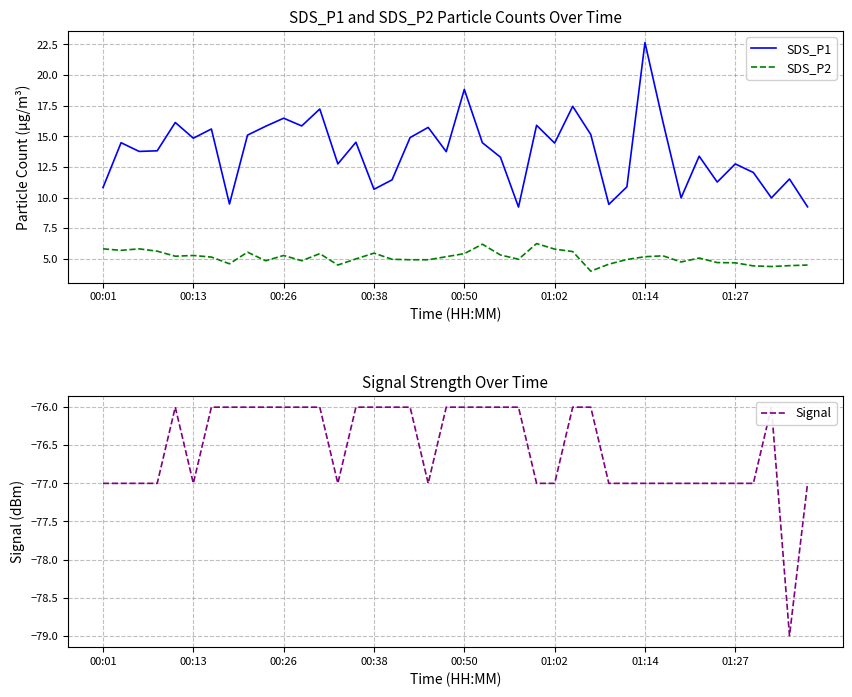

Between 19 and 29, which series saw the biggest shift?

SDS_P1